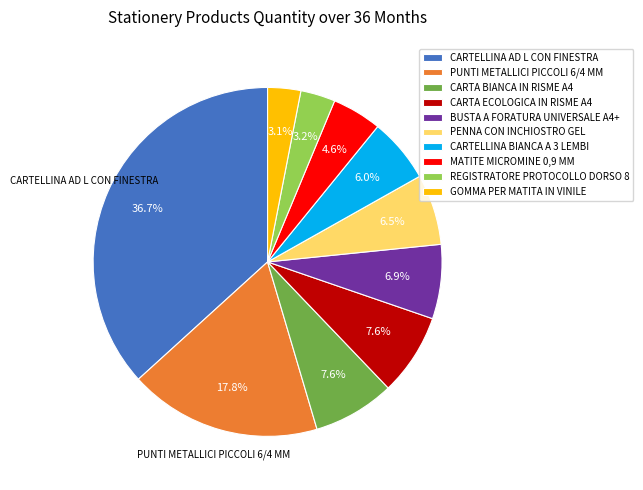

To the nearest percent, what portion does CARTA ECOLOGICA IN RISME A4 represent?

8%